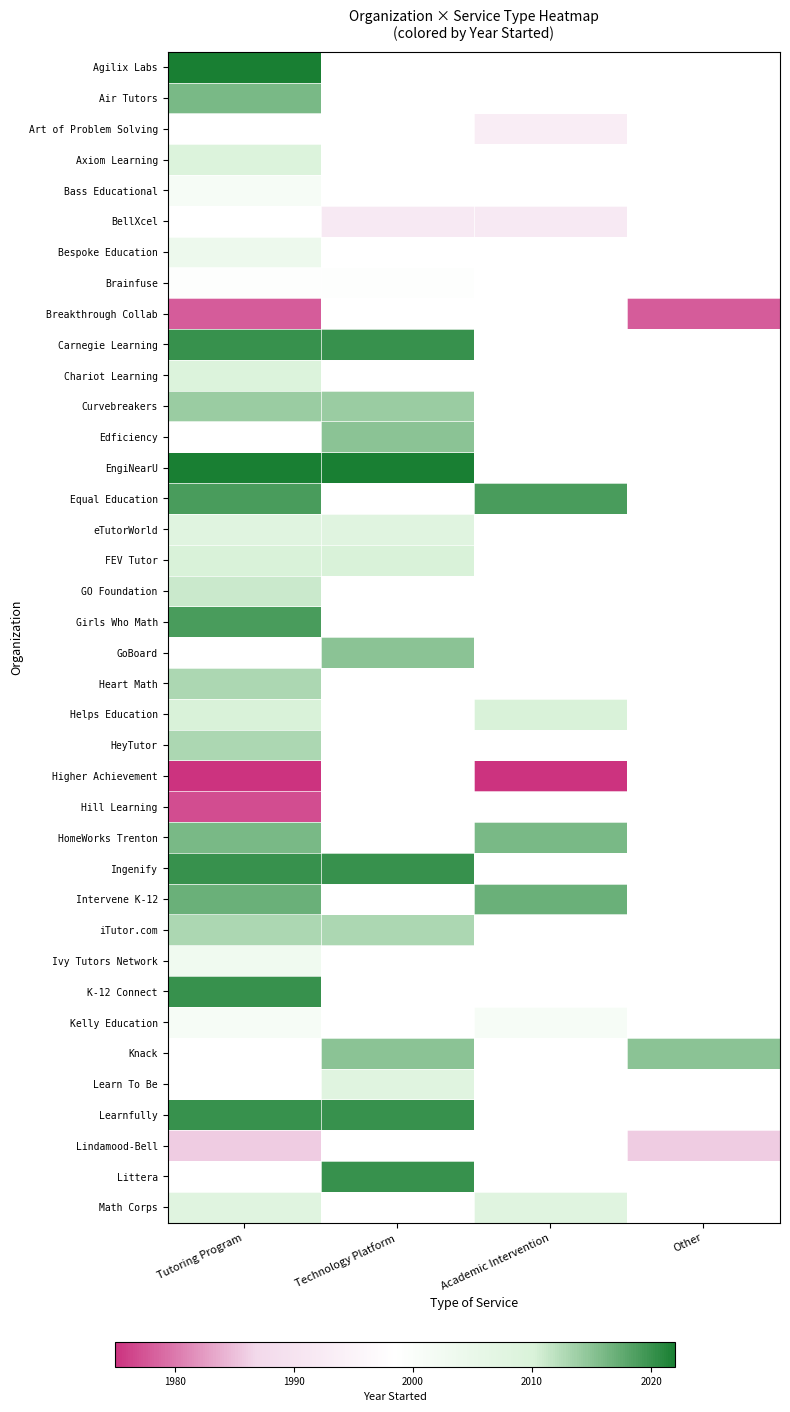

The Ivy Tutors Network series shows 3034.2 at Tutoring Program. True or false?

False